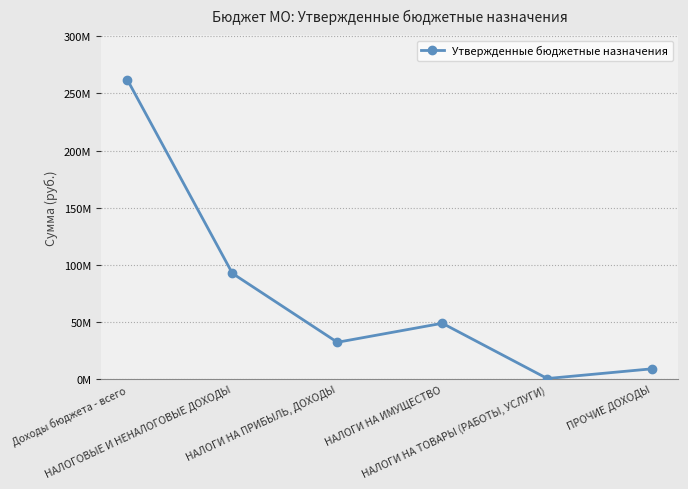

Is this an area chart (filled region under the line)?

No